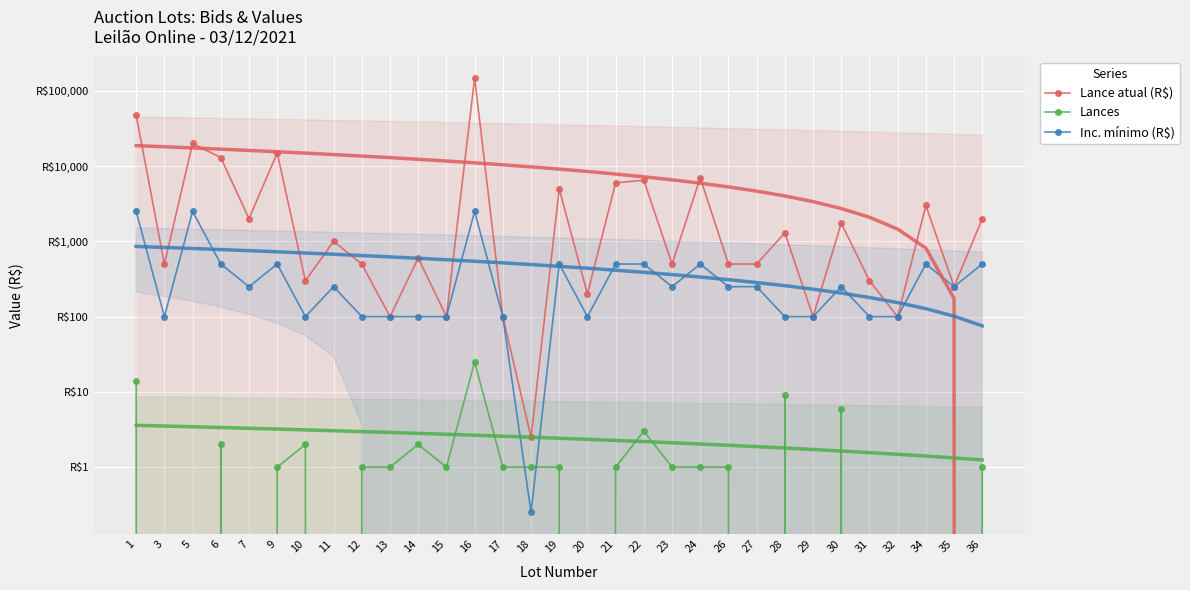

How many interior local peaks does the Lances series have?

7